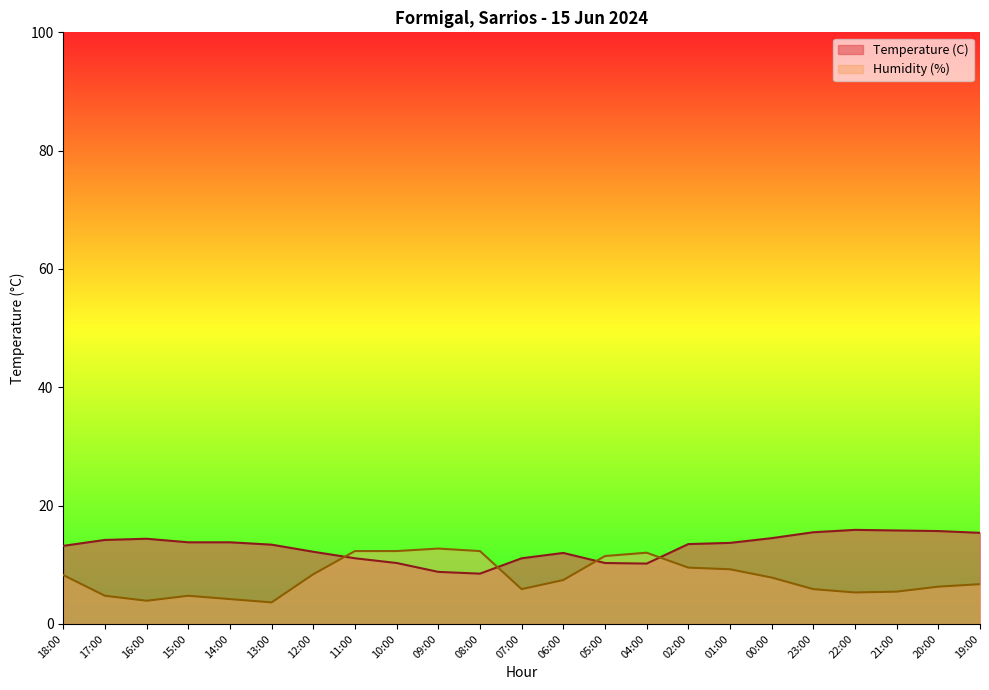

Which label corresponds to the largest value in the chart?

22:00